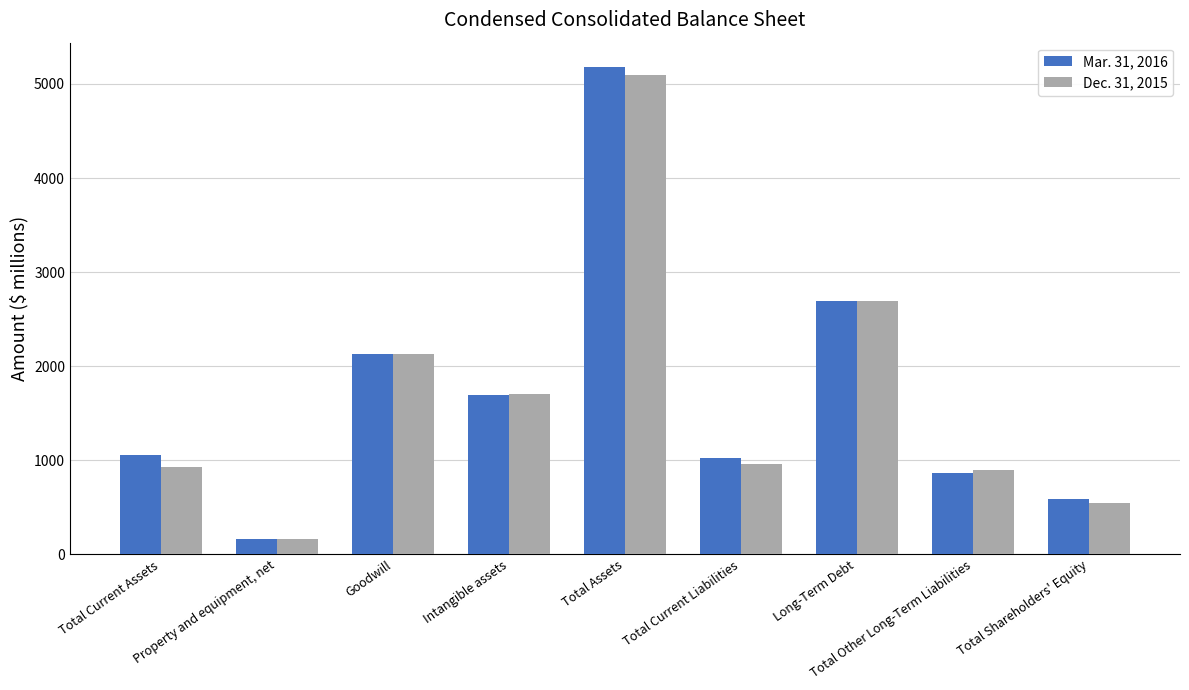

What position from the left is Total Current Assets?

1